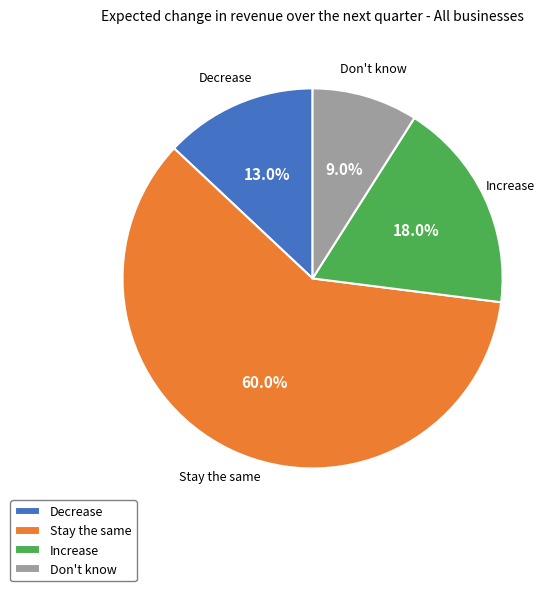

Which category has the smallest portion of the pie?

Don't know